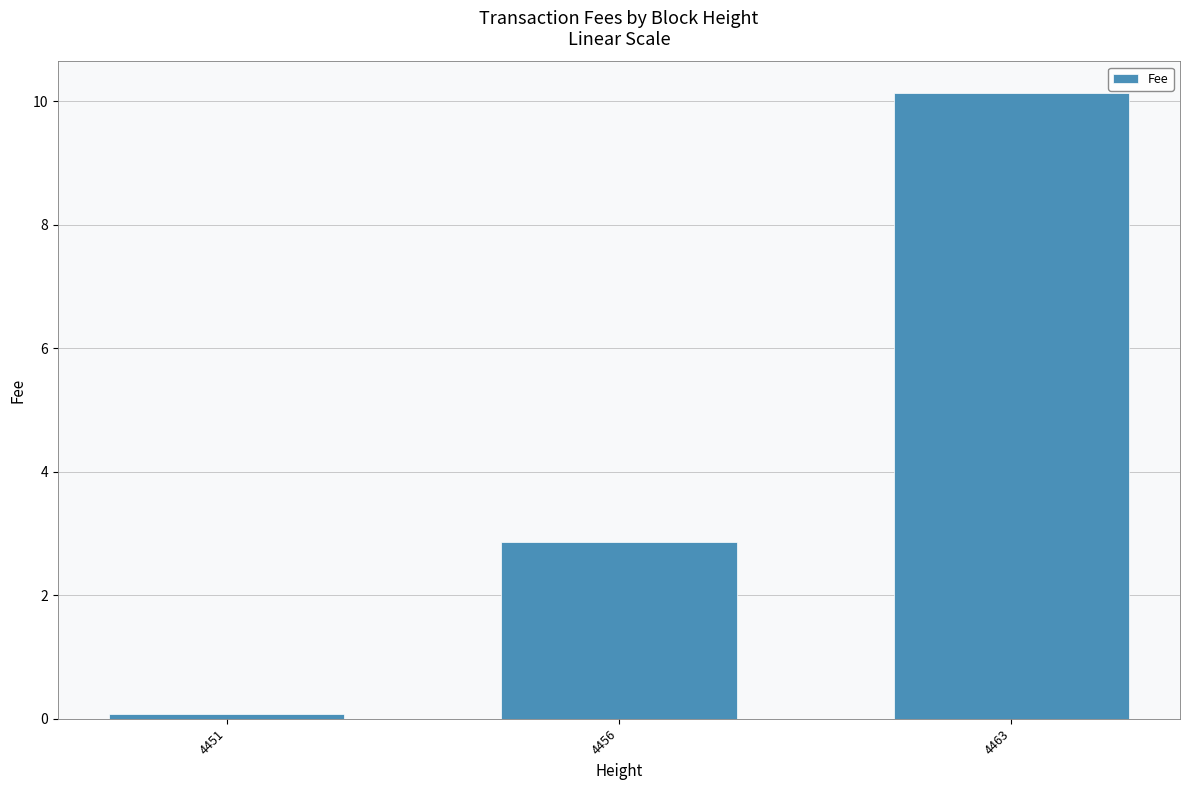

Reading left to right, list all the values displayed in this chart.

4451=0.1	4456=2.9	4463=10.1